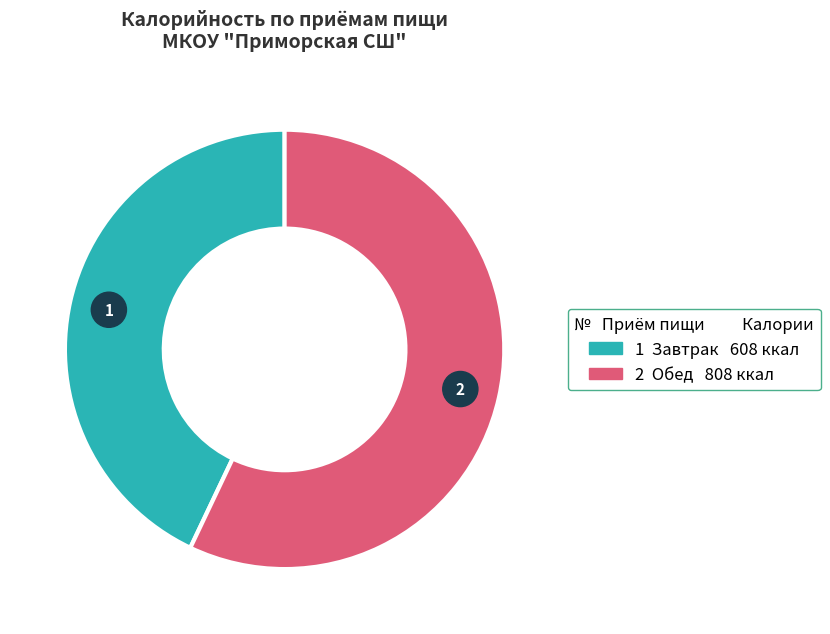

Is the sum of Обед and Завтрак greater than half?

Yes